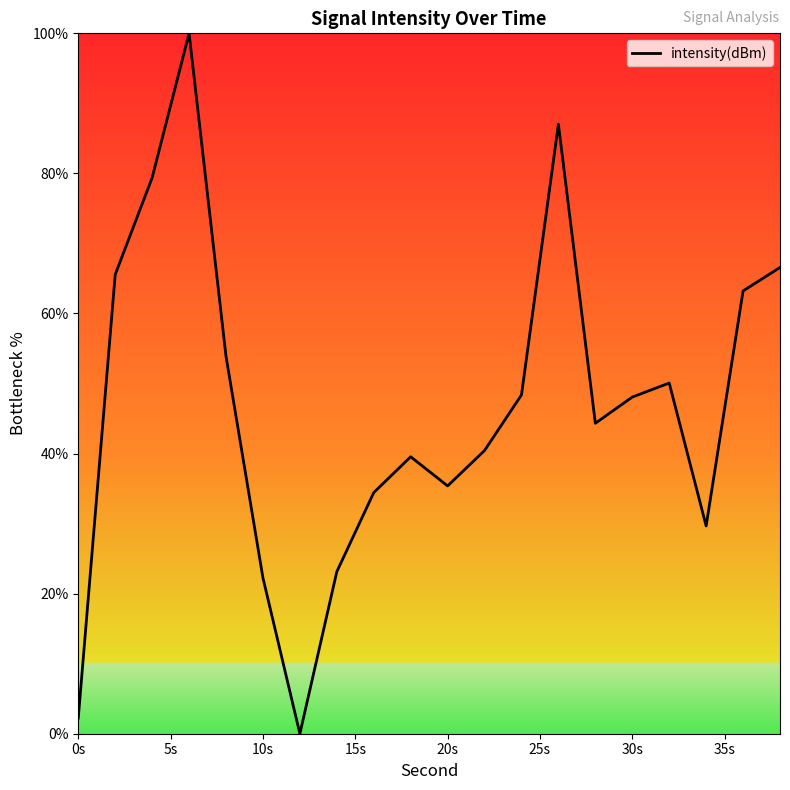

What is the difference between the maximum and minimum values?

100.0